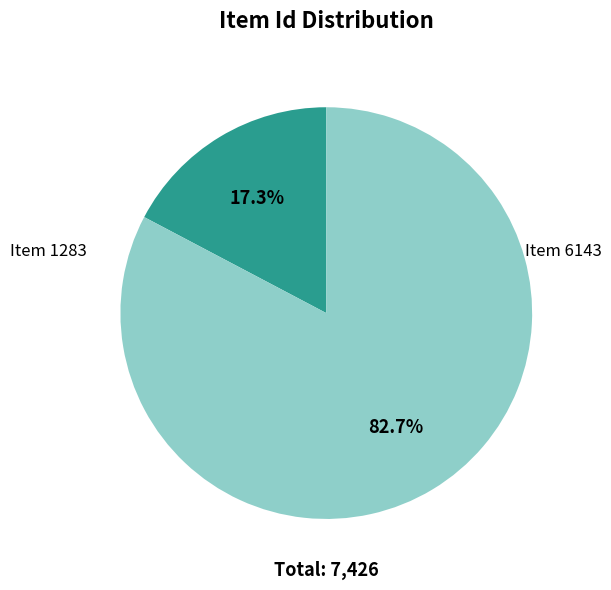

To the nearest percent, what is the difference between the Item 6143 and Item 1283 slice percentages?

65%